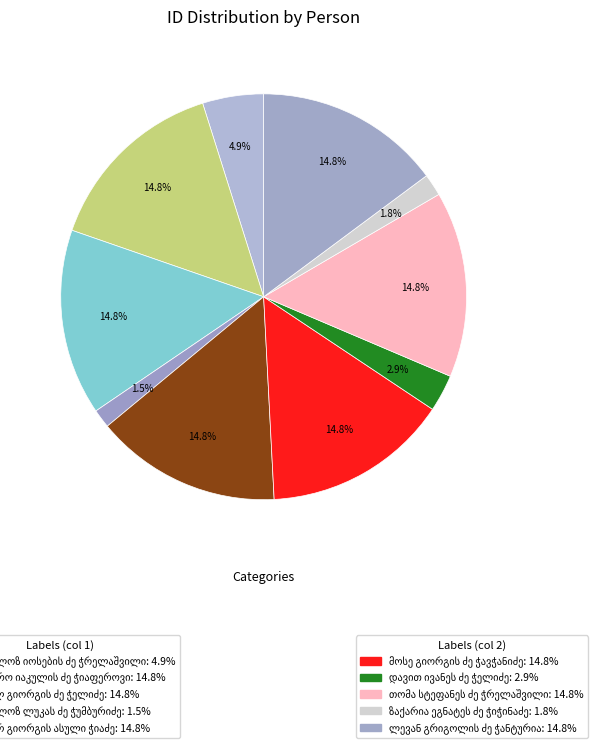

True or false: ლევან გრიგოლის ძე ჭანტურია accounts for 15% of the total.

True